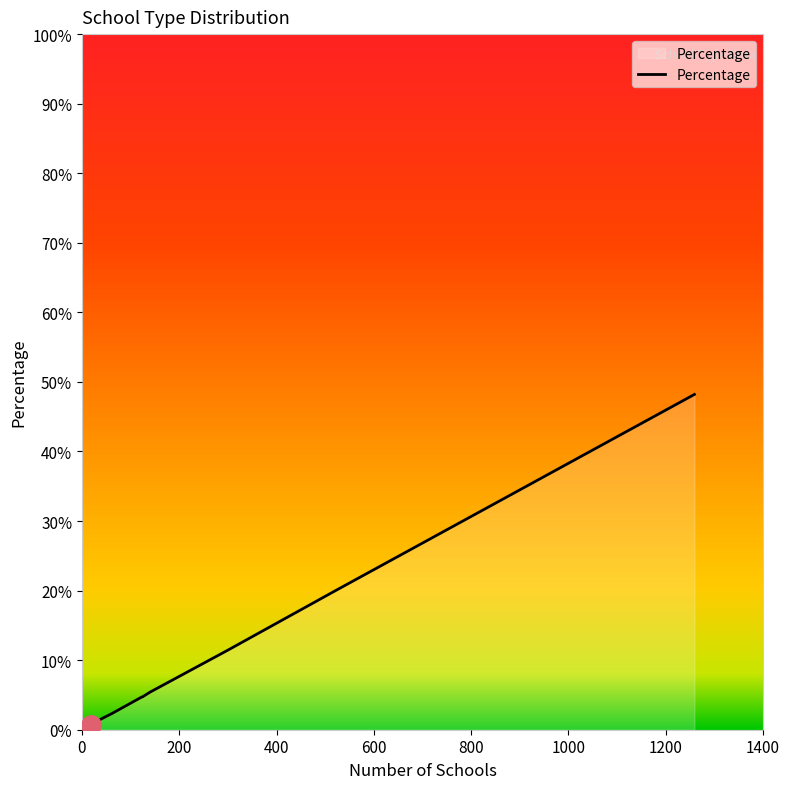

What is the difference between the maximum and minimum values?

47.5